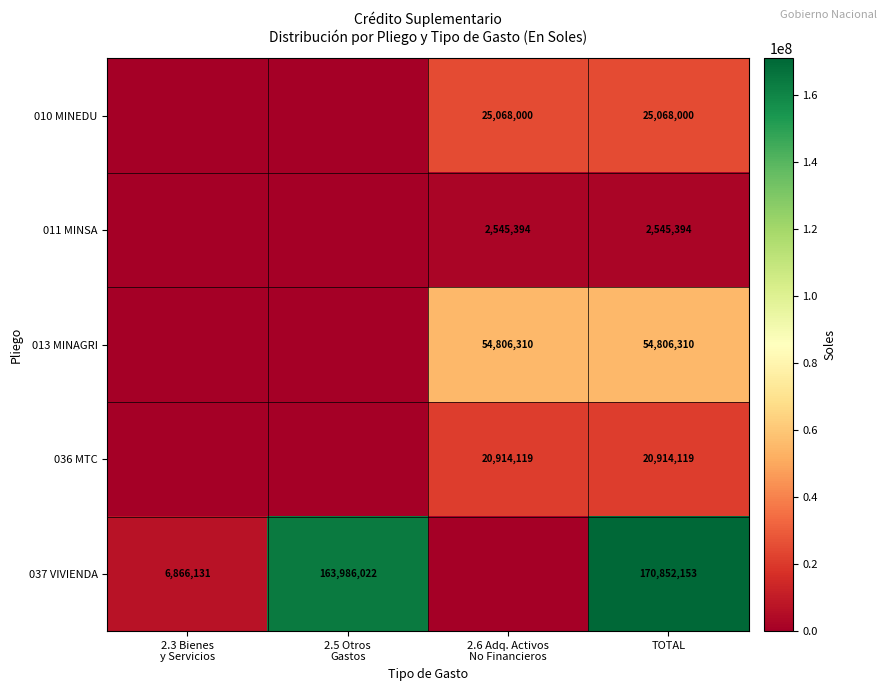

At which category does the chart reach its minimum across all series?

2.3 Bienes
y Servicios